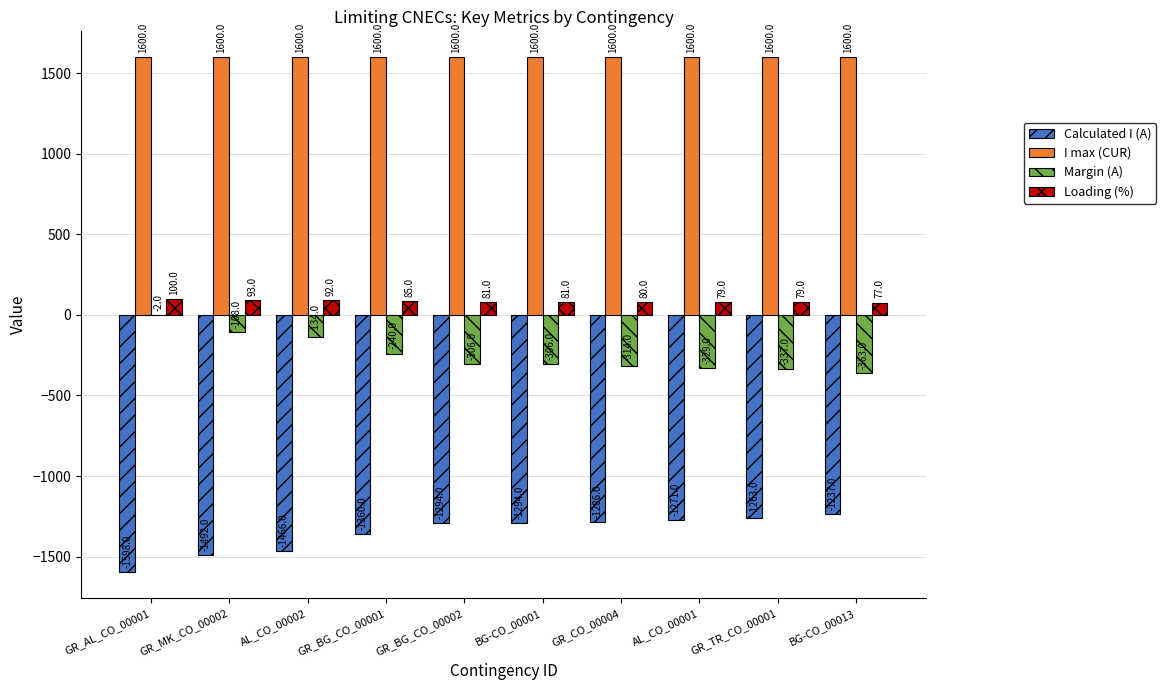

The Loading (%) series shows 85 at GR_BG_CO_00001. True or false?

True